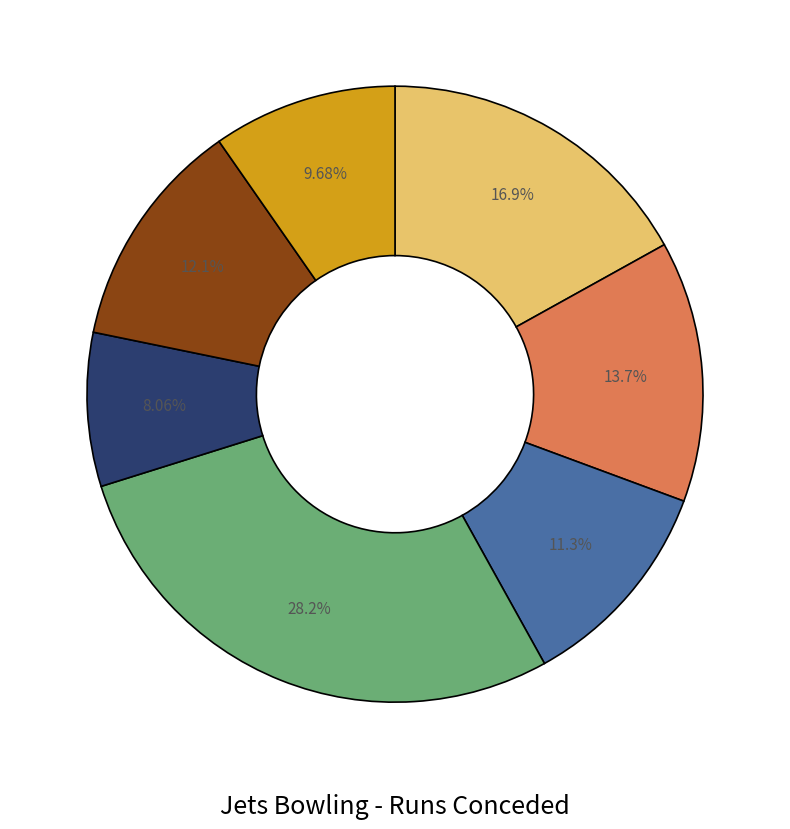

Is there any slice that represents more than half of the pie?

No